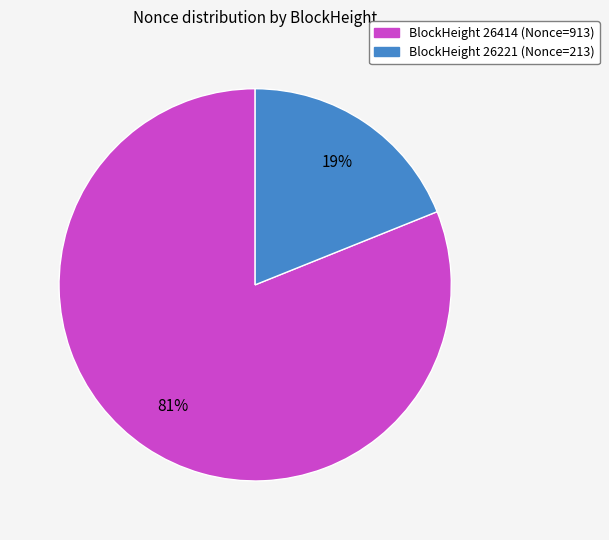

To the nearest percent, what is the average slice percentage?

50%